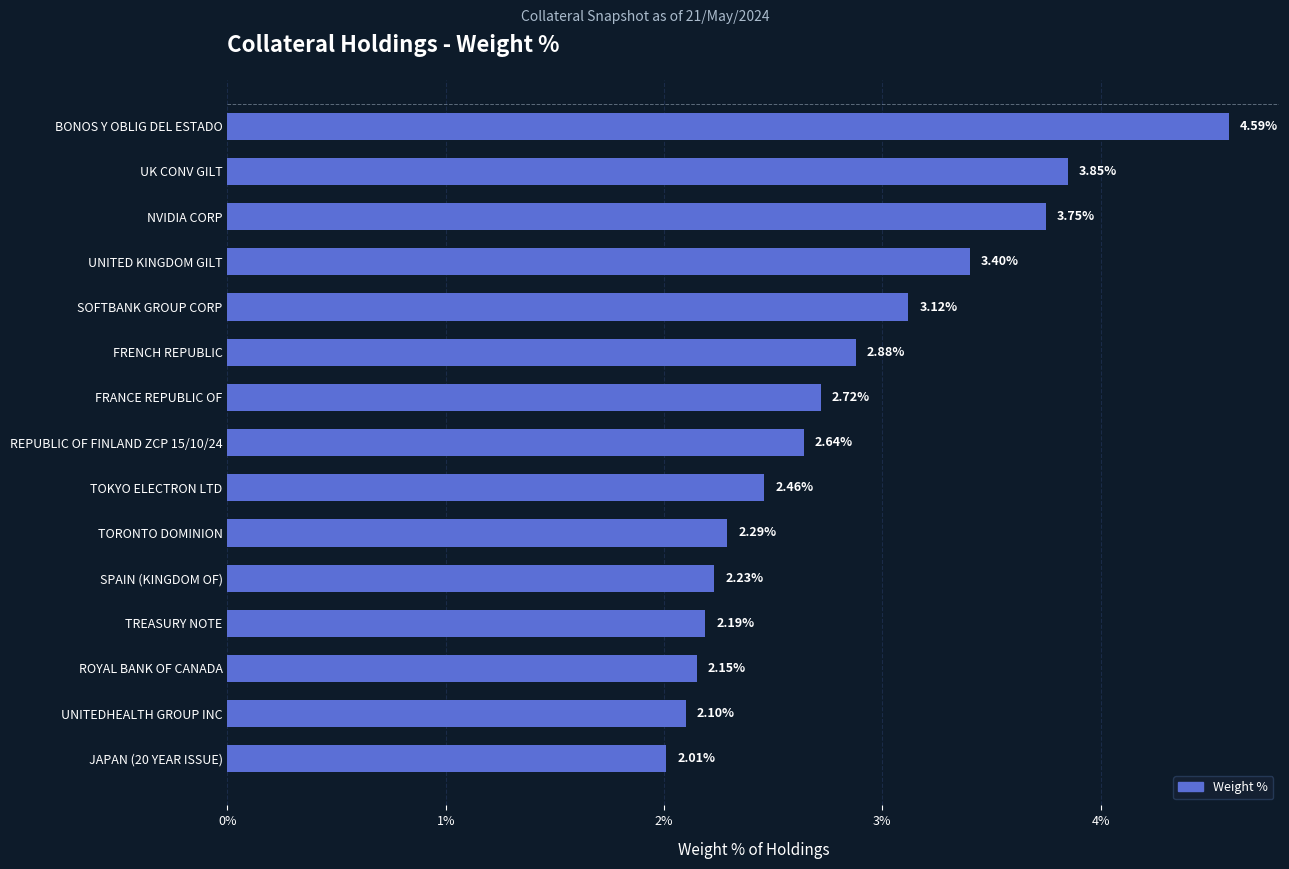

Which has a higher value, UNITEDHEALTH GROUP INC or UK CONV GILT?

UK CONV GILT